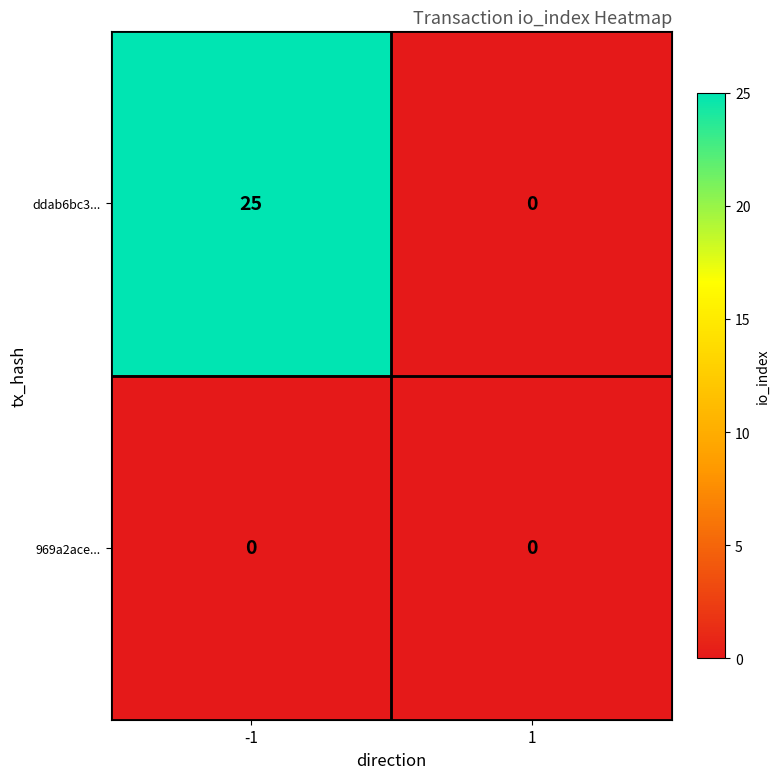

What is the maximum value shown in the chart?

25